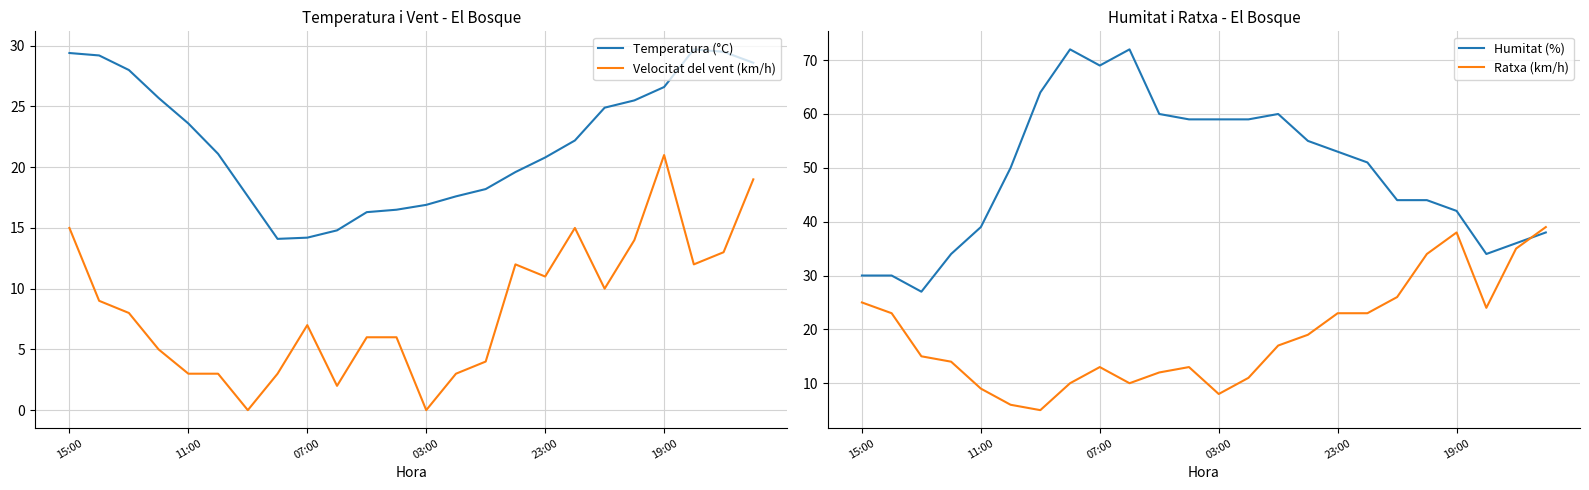

The Velocitat del vent (km/h) series shows 5.0 at 23. True or false?

False